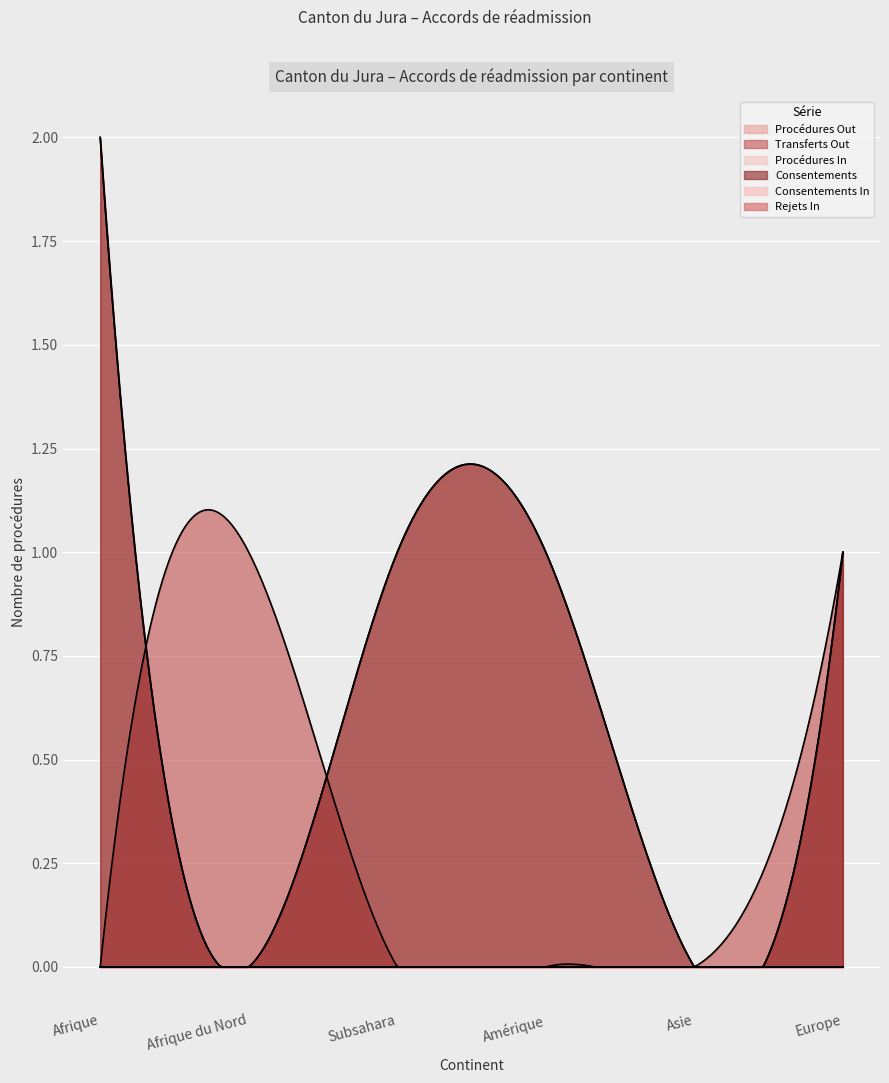

True or false: Consentements has a value of -1 at Afrique du Nord.

False